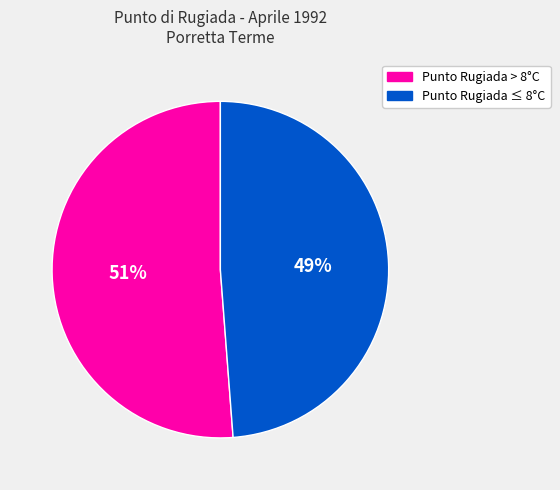

To the nearest percent, what is the combined percentage of Punto Rugiada ≤ 8°C and Punto Rugiada > 8°C?

100%